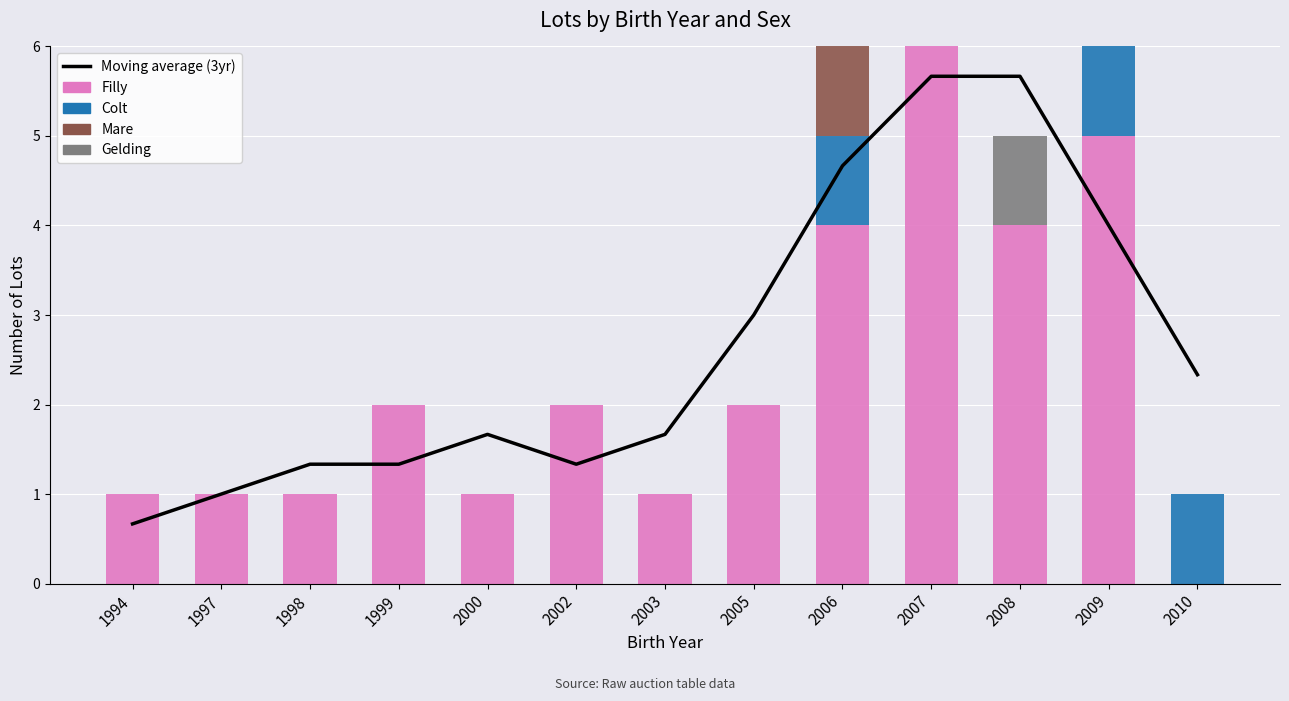

What is the sum of all Gelding values?

1.0